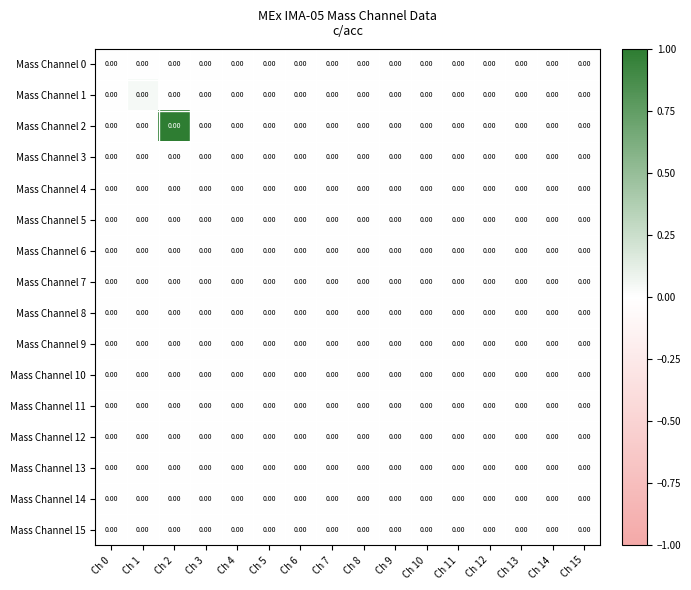

Reading left to right, extract all data points from this chart.

Mass Channel 0: Ch 0=0.0	Ch 1=0.0	Ch 2=0.0	Ch 3=0.0	Ch 4=0.0	Ch 5=0.0	Ch 6=0.0	Ch 7=0.0	Ch 8=0.0	Ch 9=0.0	Ch 10=0.0	Ch 11=0.0	Ch 12=0.0	Ch 13=0.0	Ch 14=0.0	Ch 15=0.0
Mass Channel 1: Ch 0=0.0	Ch 1=0.0	Ch 2=0.0	Ch 3=0.0	Ch 4=0.0	Ch 5=0.0	Ch 6=0.0	Ch 7=0.0	Ch 8=0.0	Ch 9=0.0	Ch 10=0.0	Ch 11=0.0	Ch 12=0.0	Ch 13=0.0	Ch 14=0.0	Ch 15=0.0
Mass Channel 2: Ch 0=0.0	Ch 1=0.0	Ch 2=0.0	Ch 3=0.0	Ch 4=0.0	Ch 5=0.0	Ch 6=0.0	Ch 7=0.0	Ch 8=0.0	Ch 9=0.0	Ch 10=0.0	Ch 11=0.0	Ch 12=0.0	Ch 13=0.0	Ch 14=0.0	Ch 15=0.0
Mass Channel 3: Ch 0=0.0	Ch 1=0.0	Ch 2=0.0	Ch 3=0.0	Ch 4=0.0	Ch 5=0.0	Ch 6=0.0	Ch 7=0.0	Ch 8=0.0	Ch 9=0.0	Ch 10=0.0	Ch 11=0.0	Ch 12=0.0	Ch 13=0.0	Ch 14=0.0	Ch 15=0.0
Mass Channel 4: Ch 0=0.0	Ch 1=0.0	Ch 2=0.0	Ch 3=0.0	Ch 4=0.0	Ch 5=0.0	Ch 6=0.0	Ch 7=0.0	Ch 8=0.0	Ch 9=0.0	Ch 10=0.0	Ch 11=0.0	Ch 12=0.0	Ch 13=0.0	Ch 14=0.0	Ch 15=0.0
Mass Channel 5: Ch 0=0.0	Ch 1=0.0	Ch 2=0.0	Ch 3=0.0	Ch 4=0.0	Ch 5=0.0	Ch 6=0.0	Ch 7=0.0	Ch 8=0.0	Ch 9=0.0	Ch 10=0.0	Ch 11=0.0	Ch 12=0.0	Ch 13=0.0	Ch 14=0.0	Ch 15=0.0
Mass Channel 6: Ch 0=0.0	Ch 1=0.0	Ch 2=0.0	Ch 3=0.0	Ch 4=0.0	Ch 5=0.0	Ch 6=0.0	Ch 7=0.0	Ch 8=0.0	Ch 9=0.0	Ch 10=0.0	Ch 11=0.0	Ch 12=0.0	Ch 13=0.0	Ch 14=0.0	Ch 15=0.0
Mass Channel 7: Ch 0=0.0	Ch 1=0.0	Ch 2=0.0	Ch 3=0.0	Ch 4=0.0	Ch 5=0.0	Ch 6=0.0	Ch 7=0.0	Ch 8=0.0	Ch 9=0.0	Ch 10=0.0	Ch 11=0.0	Ch 12=0.0	Ch 13=0.0	Ch 14=0.0	Ch 15=0.0
Mass Channel 8: Ch 0=0.0	Ch 1=0.0	Ch 2=0.0	Ch 3=0.0	Ch 4=0.0	Ch 5=0.0	Ch 6=0.0	Ch 7=0.0	Ch 8=0.0	Ch 9=0.0	Ch 10=0.0	Ch 11=0.0	Ch 12=0.0	Ch 13=0.0	Ch 14=0.0	Ch 15=0.0
Mass Channel 9: Ch 0=0.0	Ch 1=0.0	Ch 2=0.0	Ch 3=0.0	Ch 4=0.0	Ch 5=0.0	Ch 6=0.0	Ch 7=0.0	Ch 8=0.0	Ch 9=0.0	Ch 10=0.0	Ch 11=0.0	Ch 12=0.0	Ch 13=0.0	Ch 14=0.0	Ch 15=0.0
Mass Channel 10: Ch 0=0.0	Ch 1=0.0	Ch 2=0.0	Ch 3=0.0	Ch 4=0.0	Ch 5=0.0	Ch 6=0.0	Ch 7=0.0	Ch 8=0.0	Ch 9=0.0	Ch 10=0.0	Ch 11=0.0	Ch 12=0.0	Ch 13=0.0	Ch 14=0.0	Ch 15=0.0
Mass Channel 11: Ch 0=0.0	Ch 1=0.0	Ch 2=0.0	Ch 3=0.0	Ch 4=0.0	Ch 5=0.0	Ch 6=0.0	Ch 7=0.0	Ch 8=0.0	Ch 9=0.0	Ch 10=0.0	Ch 11=0.0	Ch 12=0.0	Ch 13=0.0	Ch 14=0.0	Ch 15=0.0
Mass Channel 12: Ch 0=0.0	Ch 1=0.0	Ch 2=0.0	Ch 3=0.0	Ch 4=0.0	Ch 5=0.0	Ch 6=0.0	Ch 7=0.0	Ch 8=0.0	Ch 9=0.0	Ch 10=0.0	Ch 11=0.0	Ch 12=0.0	Ch 13=0.0	Ch 14=0.0	Ch 15=0.0
Mass Channel 13: Ch 0=0.0	Ch 1=0.0	Ch 2=0.0	Ch 3=0.0	Ch 4=0.0	Ch 5=0.0	Ch 6=0.0	Ch 7=0.0	Ch 8=0.0	Ch 9=0.0	Ch 10=0.0	Ch 11=0.0	Ch 12=0.0	Ch 13=0.0	Ch 14=0.0	Ch 15=0.0
Mass Channel 14: Ch 0=0.0	Ch 1=0.0	Ch 2=0.0	Ch 3=0.0	Ch 4=0.0	Ch 5=0.0	Ch 6=0.0	Ch 7=0.0	Ch 8=0.0	Ch 9=0.0	Ch 10=0.0	Ch 11=0.0	Ch 12=0.0	Ch 13=0.0	Ch 14=0.0	Ch 15=0.0
Mass Channel 15: Ch 0=0.0	Ch 1=0.0	Ch 2=0.0	Ch 3=0.0	Ch 4=0.0	Ch 5=0.0	Ch 6=0.0	Ch 7=0.0	Ch 8=0.0	Ch 9=0.0	Ch 10=0.0	Ch 11=0.0	Ch 12=0.0	Ch 13=0.0	Ch 14=0.0	Ch 15=0.0